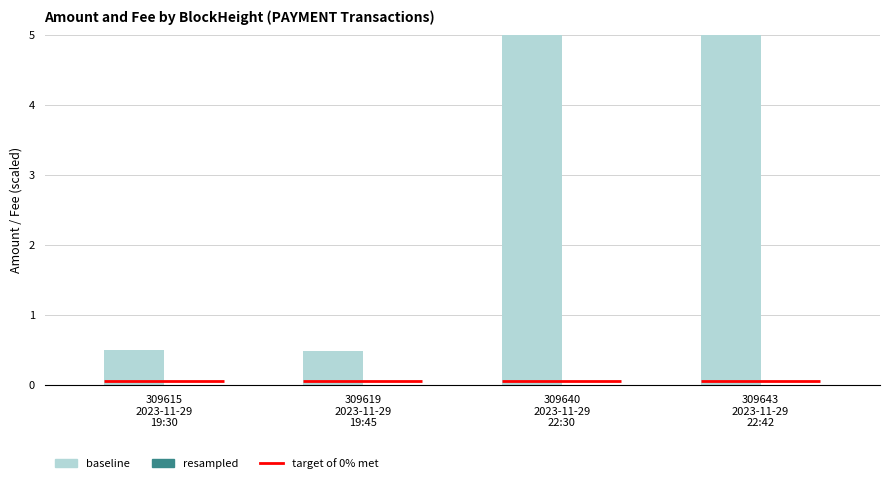

What is the maximum value shown in the chart?

5.0